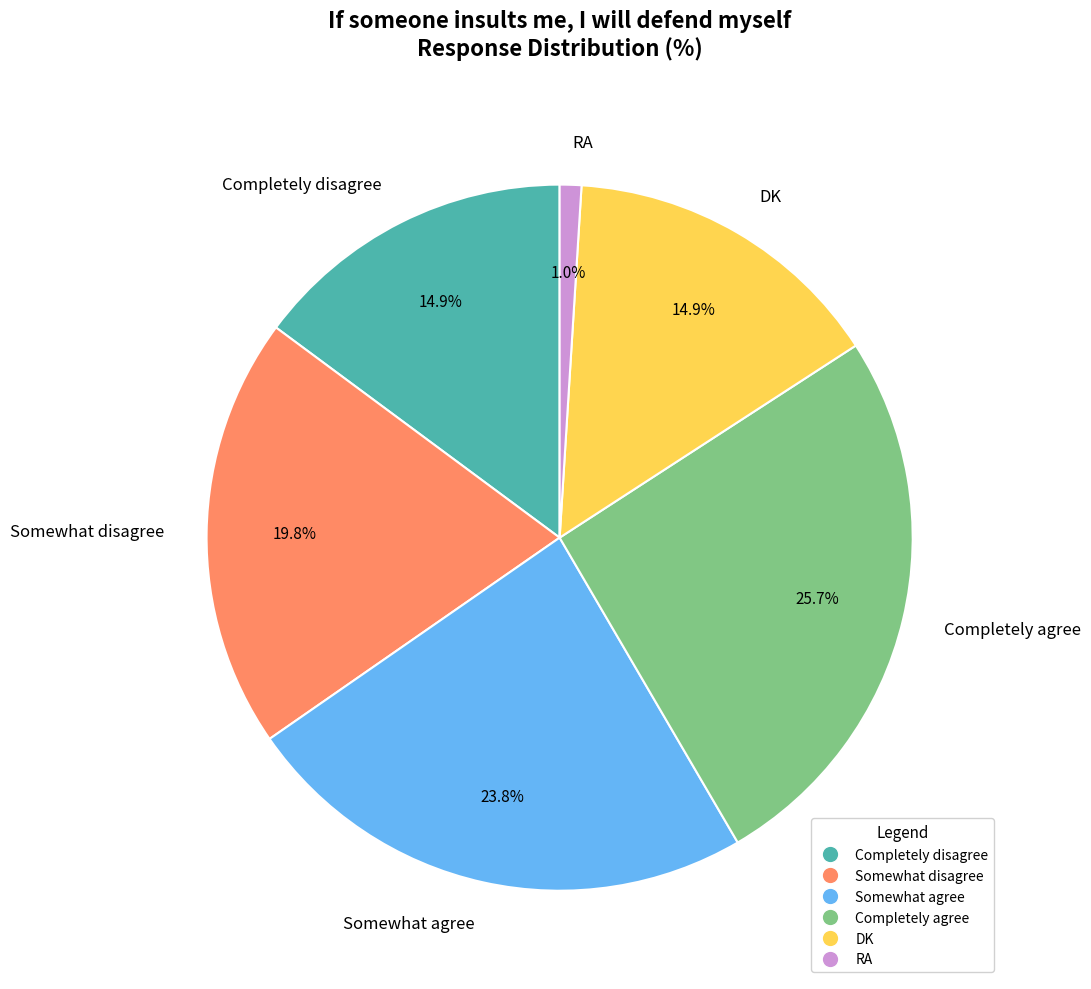

How many slices are in this pie chart?

6